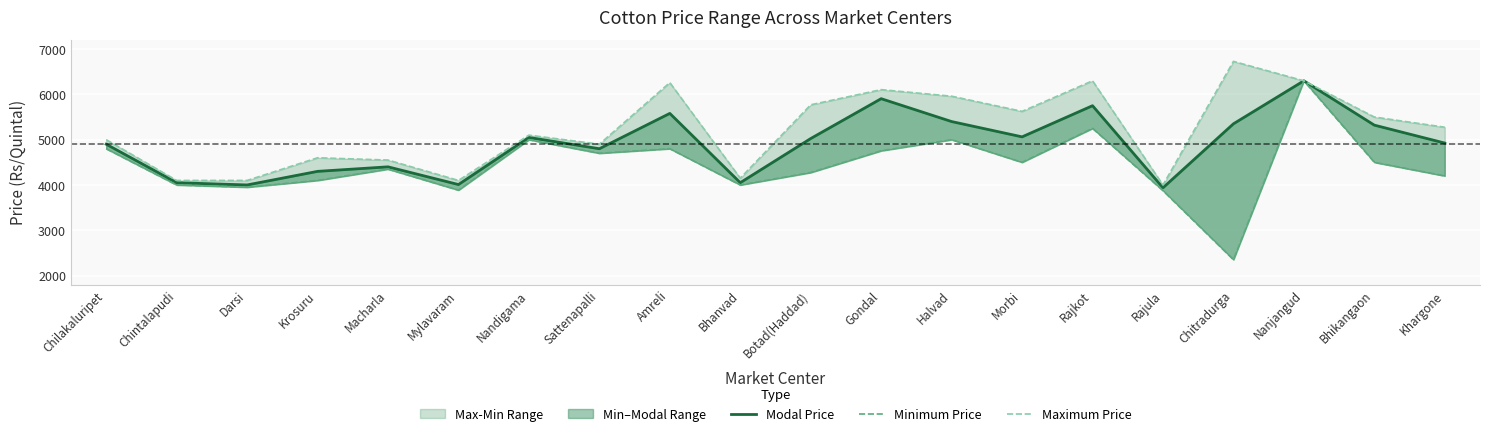

Is the value of Maximum Price at Nanjangud greater than the value of Minimum Price at Khargone?

Yes